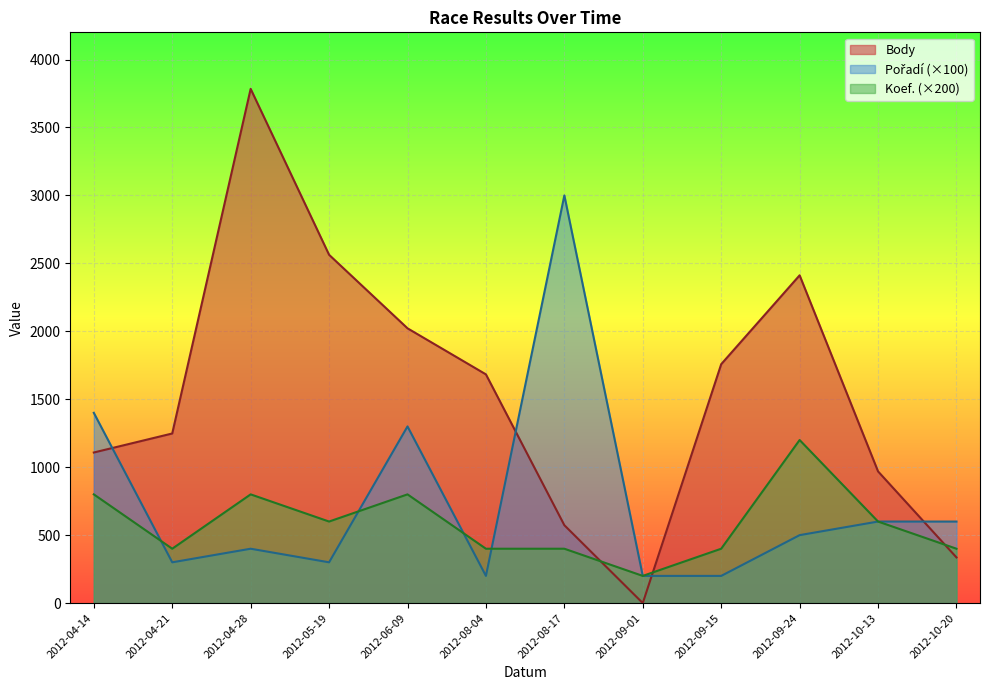

What is the difference between the maximum and minimum values in the Body series?

3784